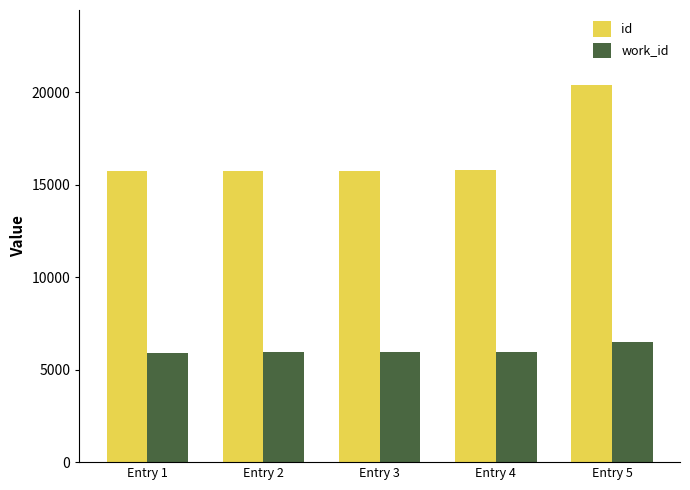

What is the value of the work_id bar at the 5th from the left?

6506